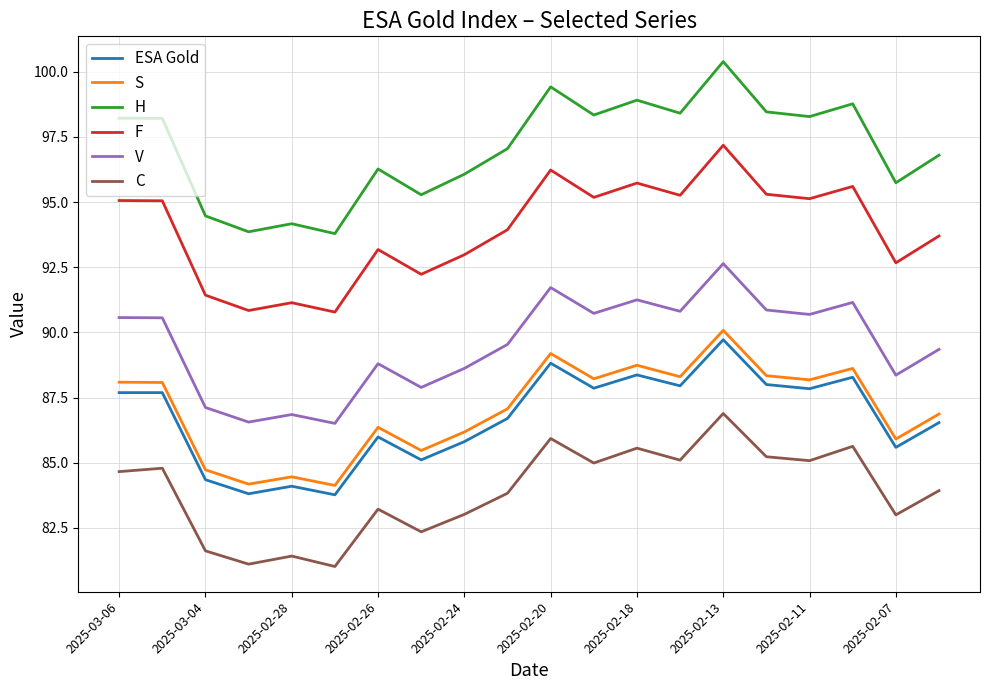

Which series has the largest total across all categories?

H